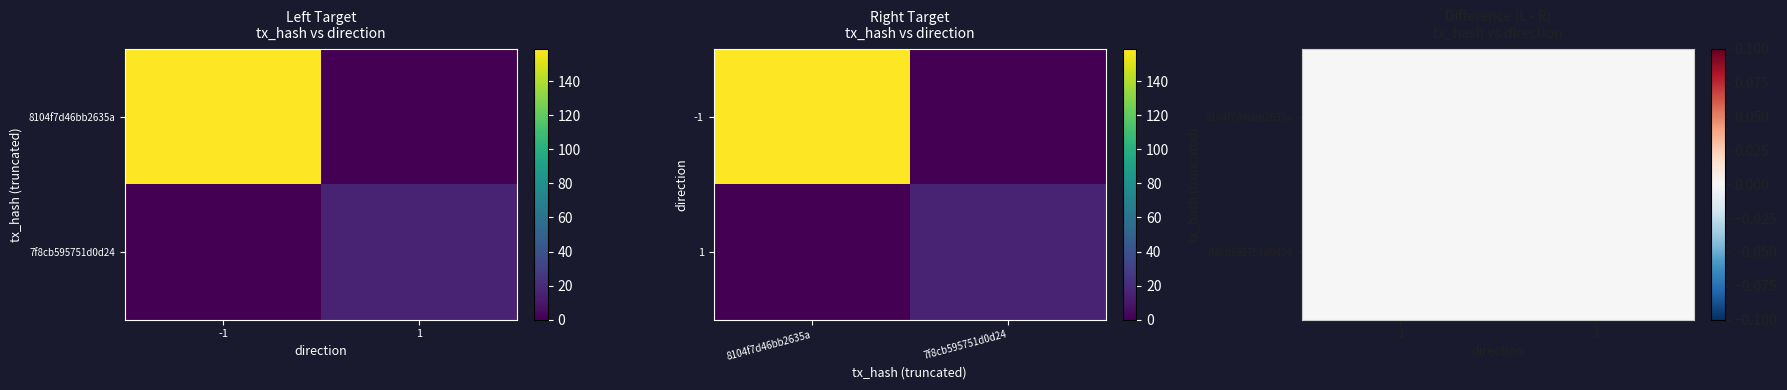

How many data points in 7f8cb595751d0d24d0bb302e0e2eb2e54c0b79b are less than 15?

1